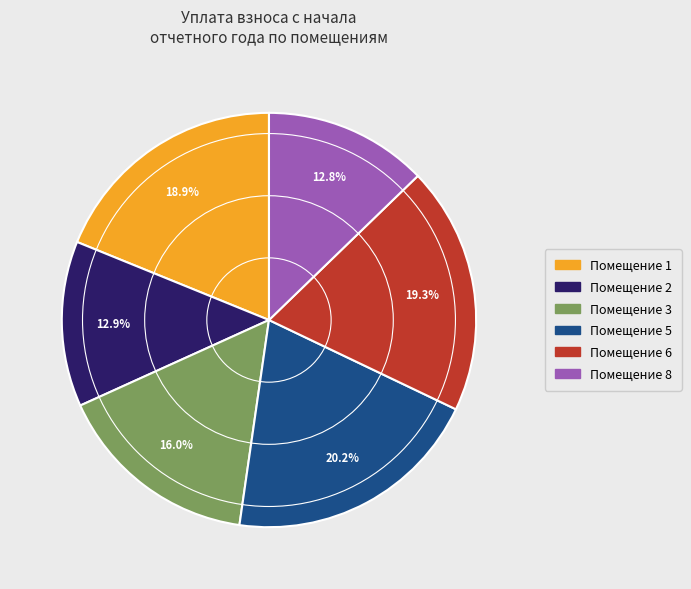

Is there a majority slice in this chart?

No